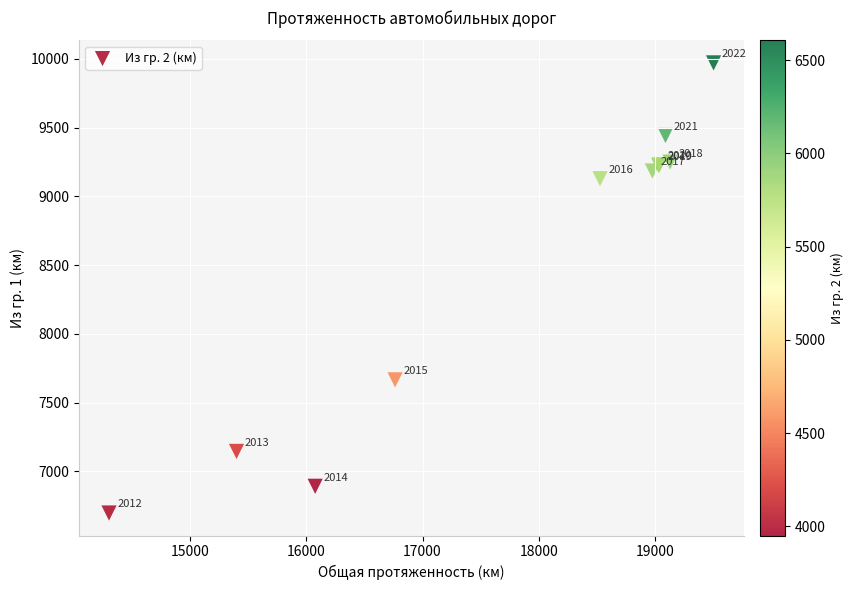

What Y value in the scatter plot is closest to 8333?

7664.9